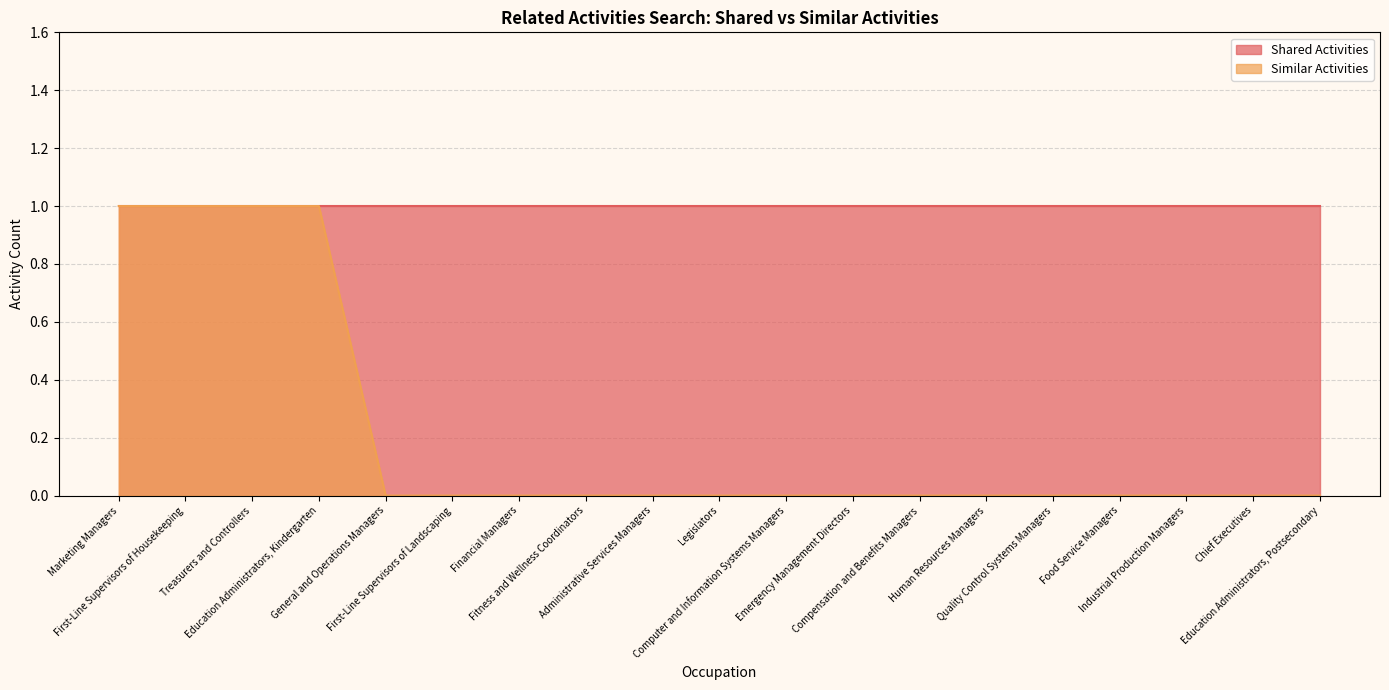

Which label corresponds to the largest value in the chart?

Marketing Managers